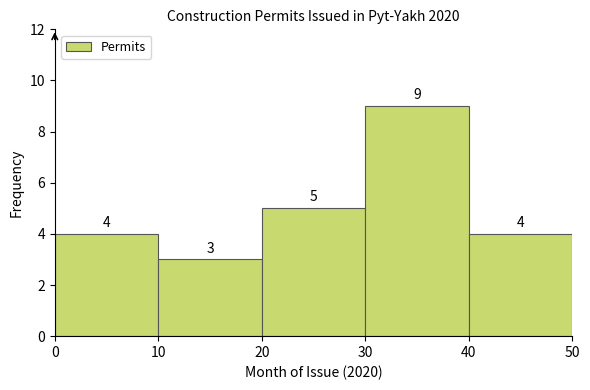

Over which range of the x-axis is the bar tallest?

30 to 40